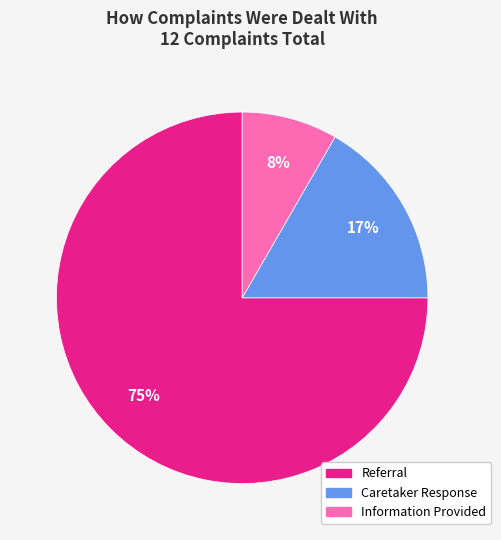

How many slices are in this pie chart?

3